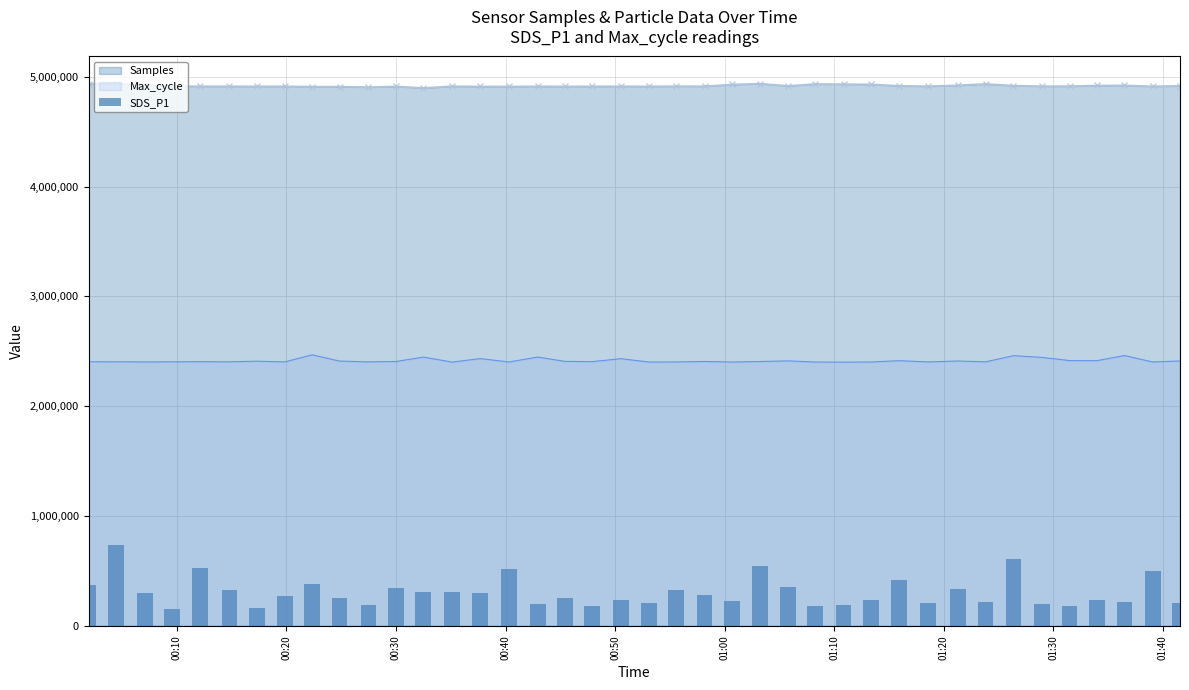

What is the lowest value of the Samples series?

4897897.0